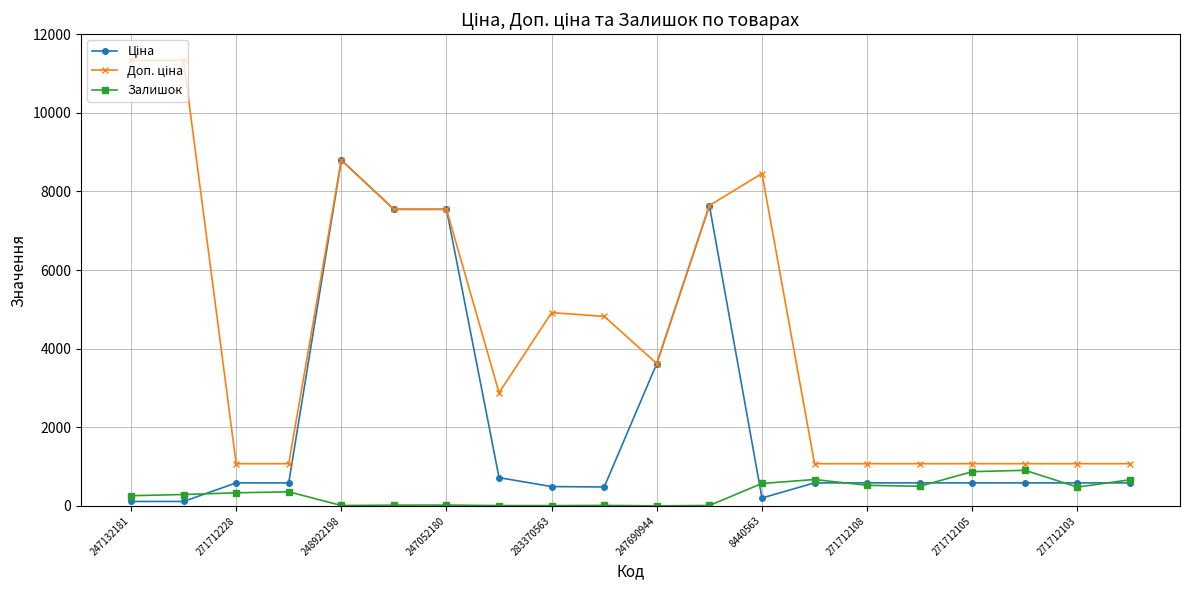

At how many categories does at least one series exceed 7862?

4